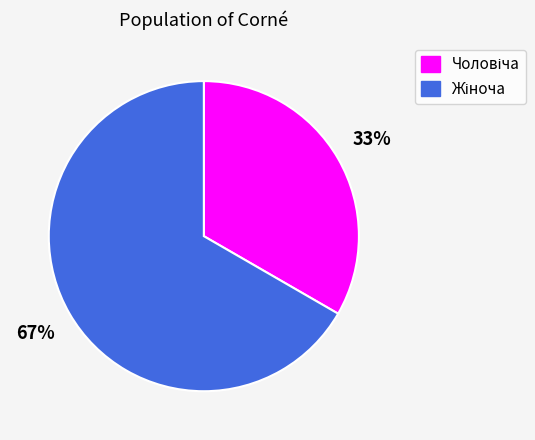

Is there any slice that represents more than half of the pie?

Yes